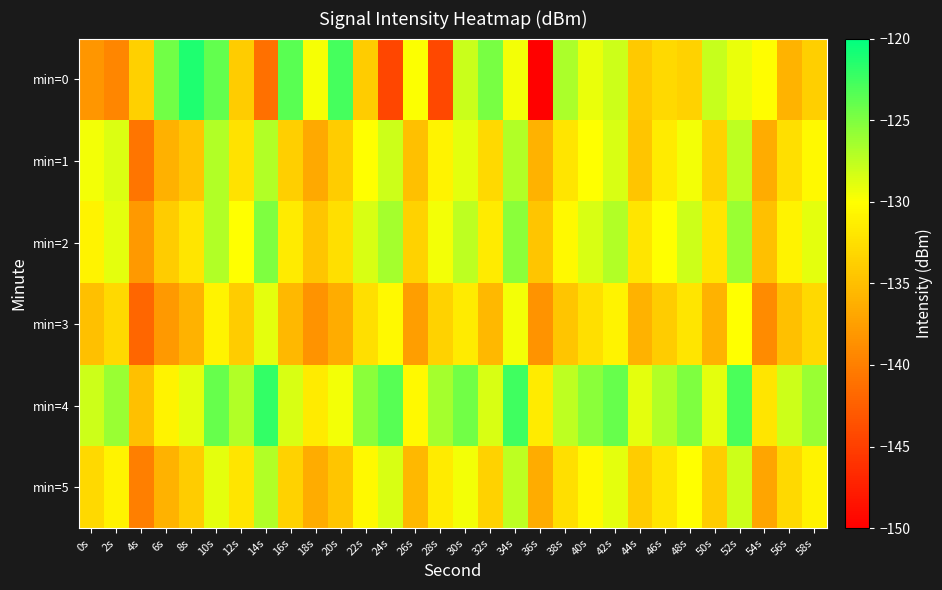

Reading left to right, list all the values displayed in this chart.

min=0: 0s=-138.2	2s=-139.4	4s=-133.6	6s=-124.5	8s=-121.2	10s=-123.9	12s=-134.0	14s=-141.2	16s=-123.6	18s=-129.7	20s=-122.8	22s=-134.0	24s=-144.5	26s=-129.9	28s=-144.3	30s=-127.9	32s=-124.7	34s=-129.5	36s=-149.8	38s=-126.7	40s=-129.2	42s=-128.0	44s=-134.2	46s=-133.0	48s=-133.5	50s=-127.7	52s=-129.2	54s=-130.2	56s=-135.9	58s=-133.8
min=1: 0s=-129.5	2s=-128.6	4s=-140.9	6s=-136.1	8s=-134.4	10s=-127.0	12s=-132.2	14s=-127.0	16s=-133.8	18s=-136.7	20s=-134.0	22s=-130.0	24s=-128.0	26s=-135.0	28s=-131.0	30s=-129.0	32s=-133.0	34s=-127.0	36s=-136.0	38s=-132.0	40s=-130.0	42s=-128.5	44s=-134.5	46s=-131.5	48s=-129.5	50s=-133.5	52s=-127.5	54s=-136.5	56s=-132.5	58s=-130.5
min=2: 0s=-131.0	2s=-129.0	4s=-138.0	6s=-134.0	8s=-132.0	10s=-127.0	12s=-130.0	14s=-125.0	16s=-131.5	18s=-134.5	20s=-132.5	22s=-128.5	24s=-126.5	26s=-133.5	28s=-129.5	30s=-127.5	32s=-131.5	34s=-125.5	36s=-134.5	38s=-130.5	40s=-128.5	42s=-127.0	44s=-132.0	46s=-130.0	48s=-128.0	50s=-132.0	52s=-126.0	54s=-135.0	56s=-131.0	58s=-129.0
min=3: 0s=-135.0	2s=-133.0	4s=-142.0	6s=-138.0	8s=-136.0	10s=-131.0	12s=-134.0	14s=-129.0	16s=-135.5	18s=-138.5	20s=-136.5	22s=-132.5	24s=-130.5	26s=-137.5	28s=-133.5	30s=-131.5	32s=-135.5	34s=-129.5	36s=-138.5	38s=-134.5	40s=-132.5	42s=-131.0	44s=-136.0	46s=-134.0	48s=-132.0	50s=-136.0	52s=-130.0	54s=-139.0	56s=-135.0	58s=-133.0
min=4: 0s=-128.0	2s=-126.0	4s=-135.0	6s=-131.0	8s=-129.0	10s=-124.0	12s=-127.0	14s=-122.0	16s=-128.5	18s=-131.5	20s=-129.5	22s=-125.5	24s=-123.5	26s=-130.5	28s=-126.5	30s=-124.5	32s=-128.5	34s=-122.5	36s=-131.5	38s=-127.5	40s=-125.5	42s=-124.0	44s=-129.0	46s=-127.0	48s=-125.0	50s=-129.0	52s=-123.0	54s=-132.0	56s=-128.0	58s=-126.0
min=5: 0s=-133.0	2s=-131.0	4s=-140.0	6s=-136.0	8s=-134.0	10s=-129.0	12s=-132.0	14s=-127.0	16s=-133.5	18s=-136.5	20s=-134.5	22s=-130.5	24s=-128.5	26s=-135.5	28s=-131.5	30s=-129.5	32s=-133.5	34s=-127.5	36s=-136.5	38s=-132.5	40s=-130.5	42s=-129.0	44s=-134.0	46s=-132.0	48s=-130.0	50s=-134.0	52s=-128.0	54s=-137.0	56s=-133.0	58s=-131.0